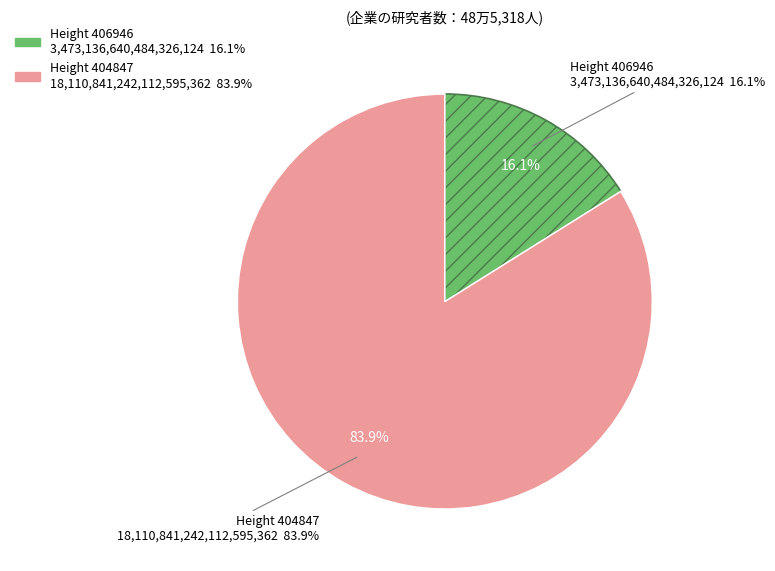

Approximately how many times larger is the value at 406946 compared to 404847?

0.2